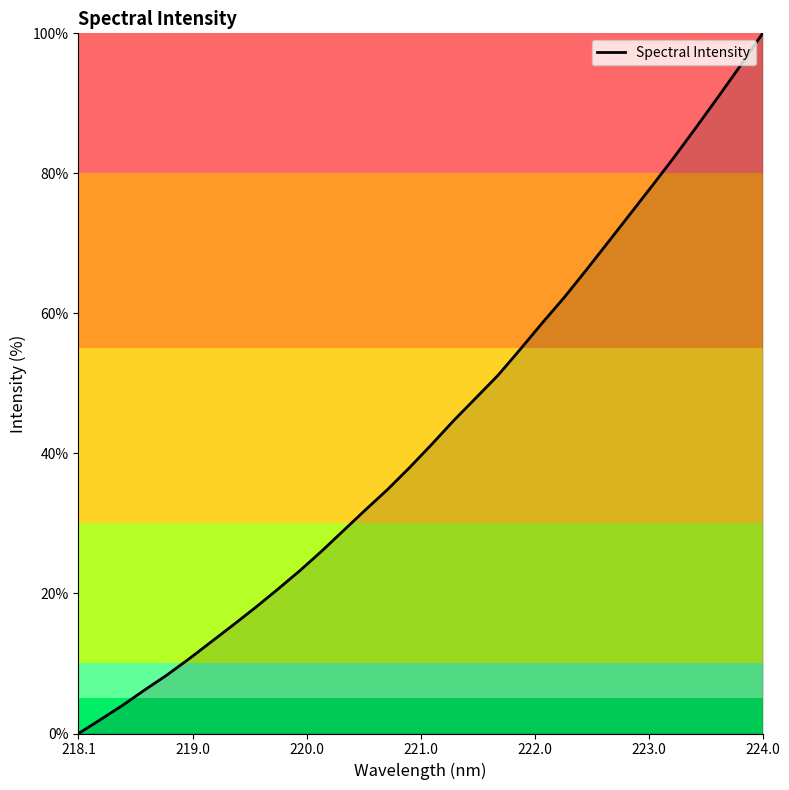

Count the number of values greater than 41.

16